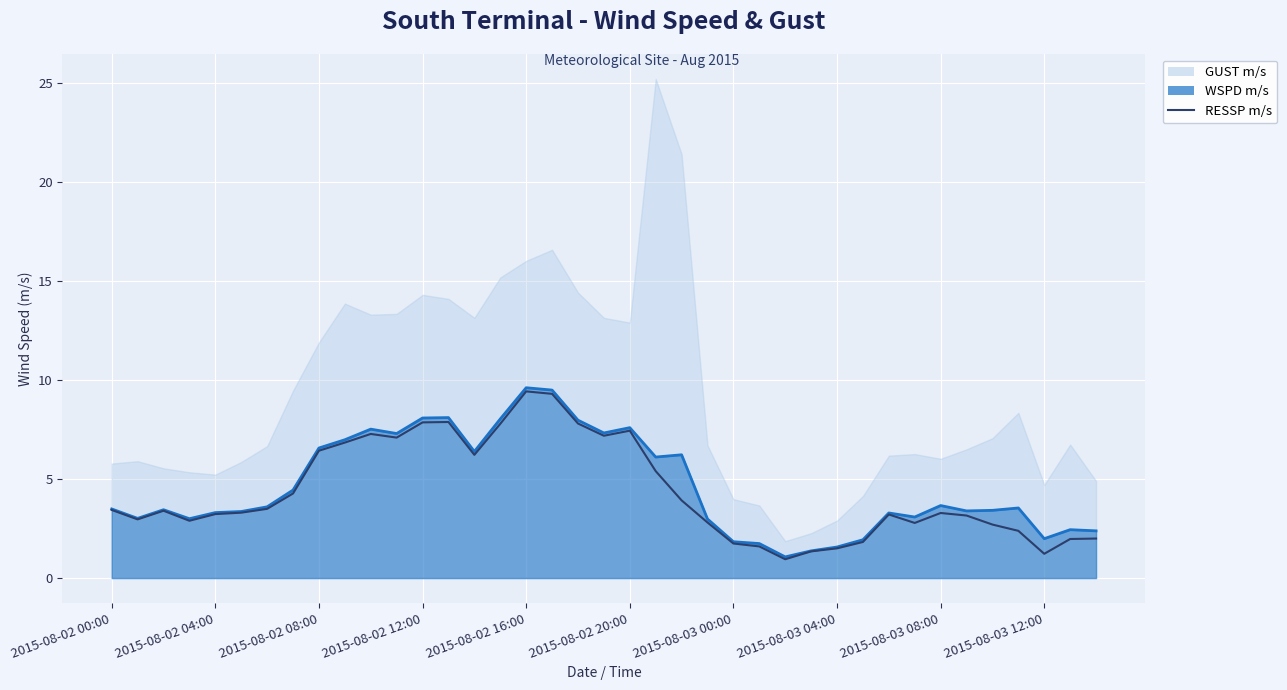

Count the number of categories in the chart.

39